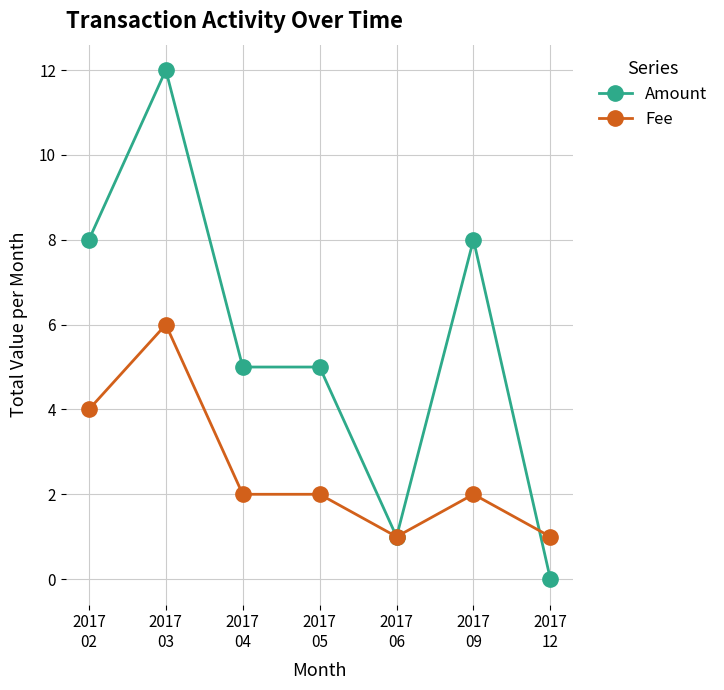

How many lines are shown in the chart?

2